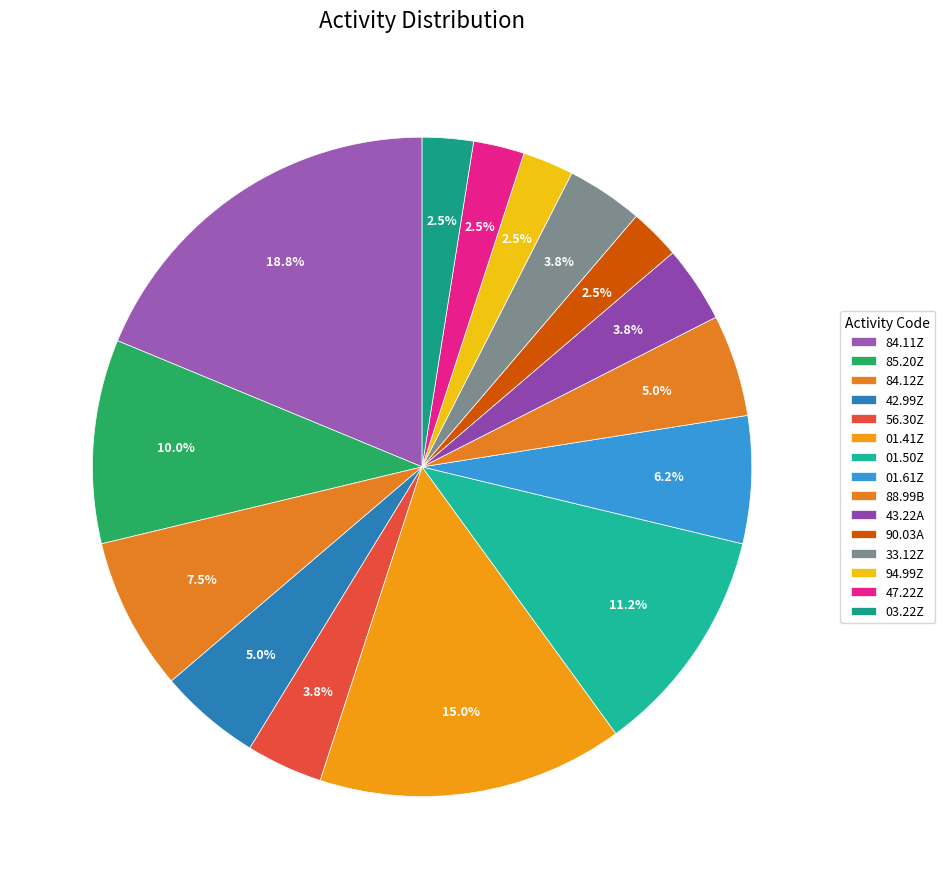

Does 43.22A represent more than half of the total?

No